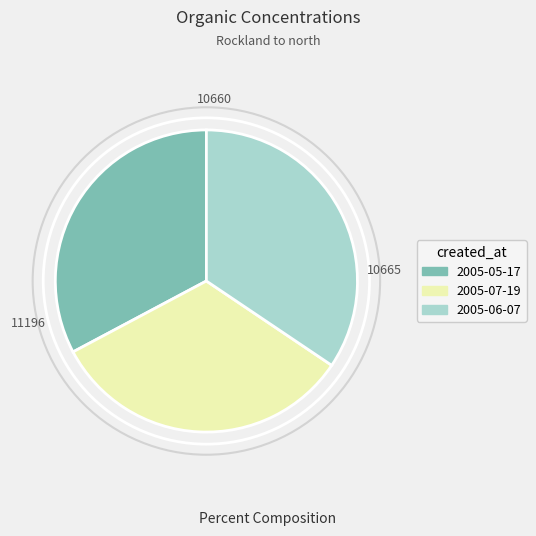

How many slices are in this pie chart?

3